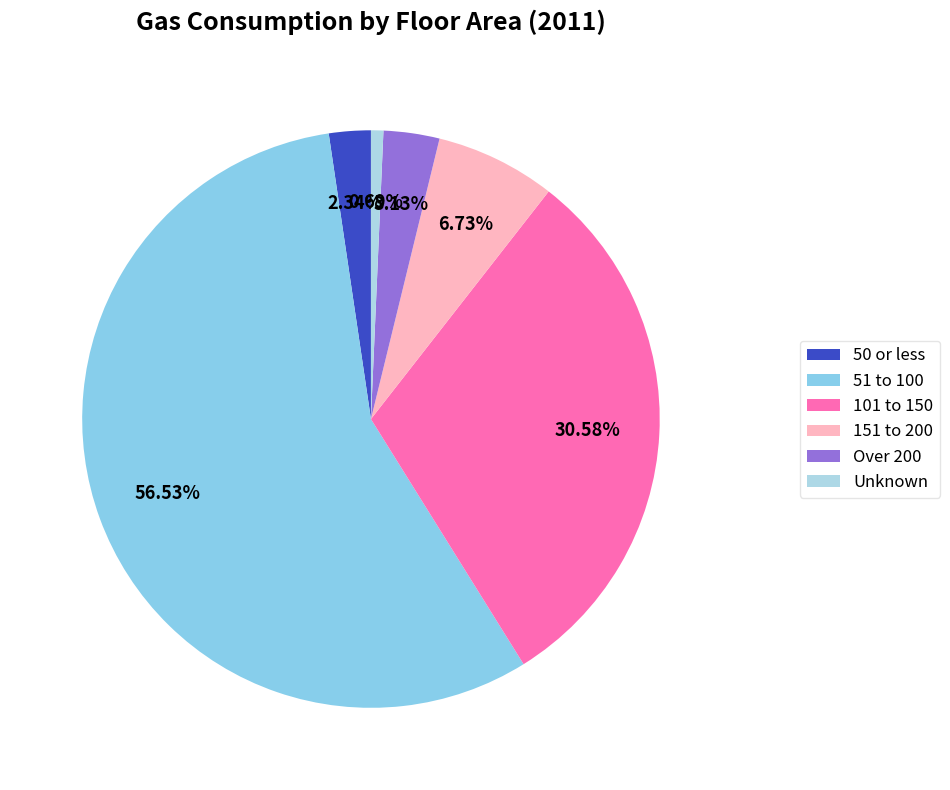

How many segments does this pie chart have?

6